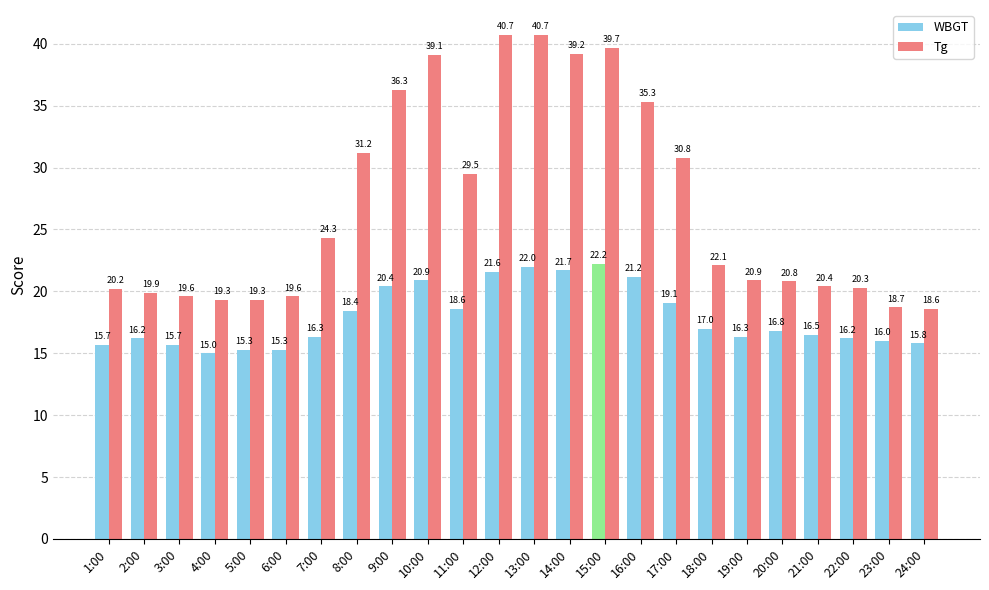

What is the greatest value displayed?

40.7